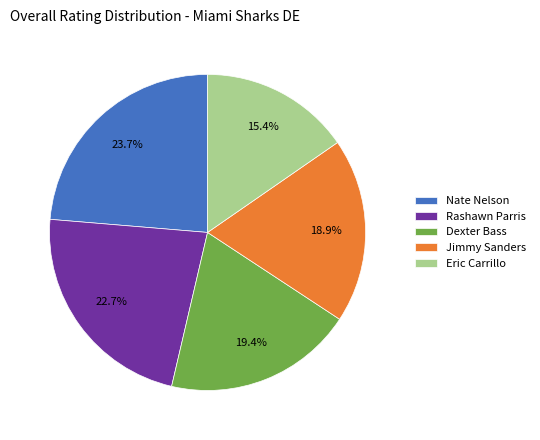

True or false: Rashawn Parris accounts for 23% of the total.

True